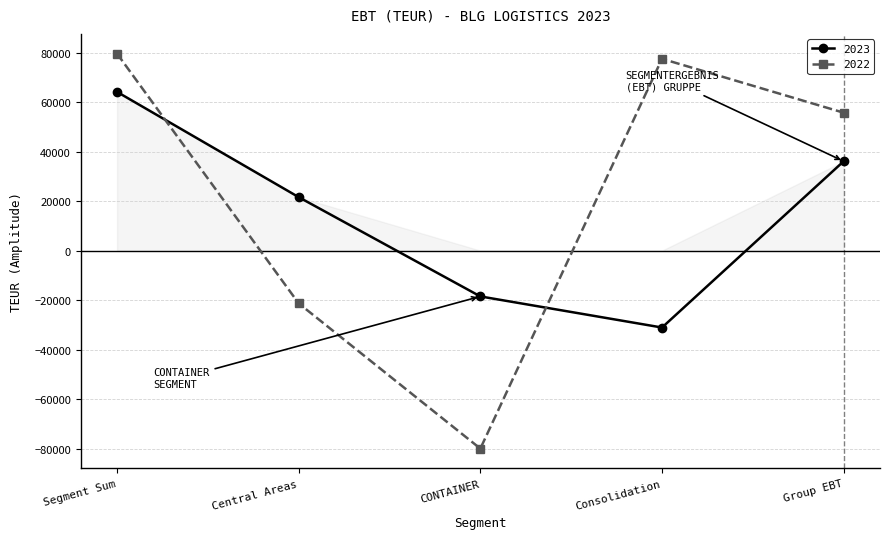

At which category does the chart reach its minimum across all series?

CONTAINER